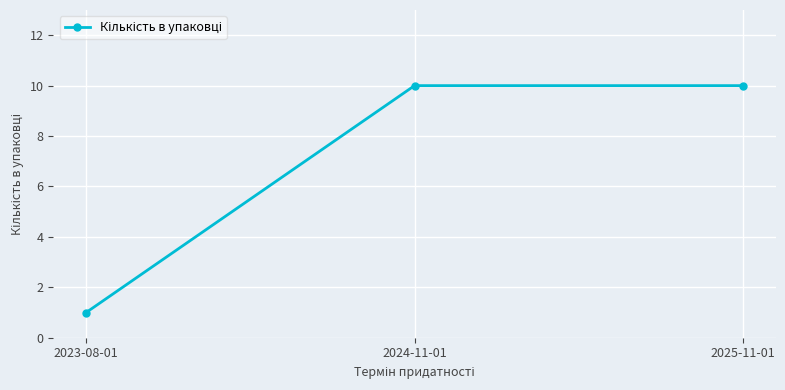

What position from the right is 2024-11-01?

2